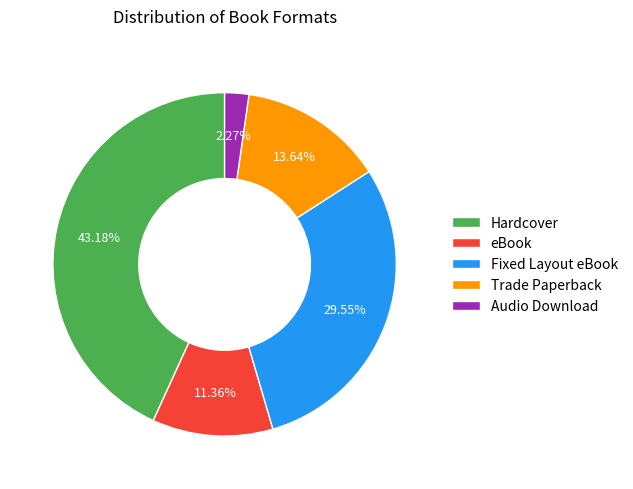

To the nearest percent, what is the combined percentage of eBook and Trade Paperback?

25%